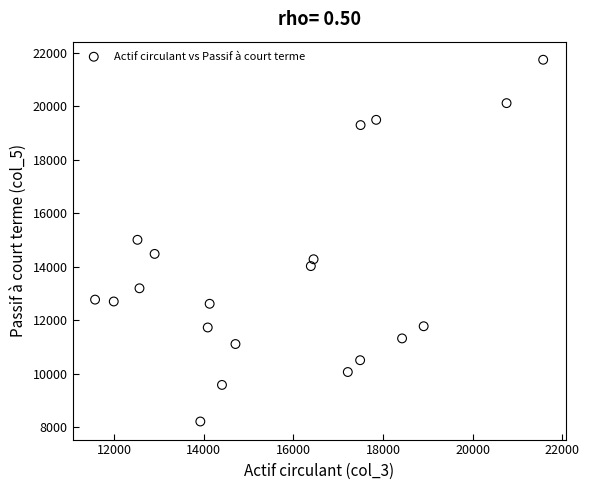

What is the range of X values (max minus min)?

10000